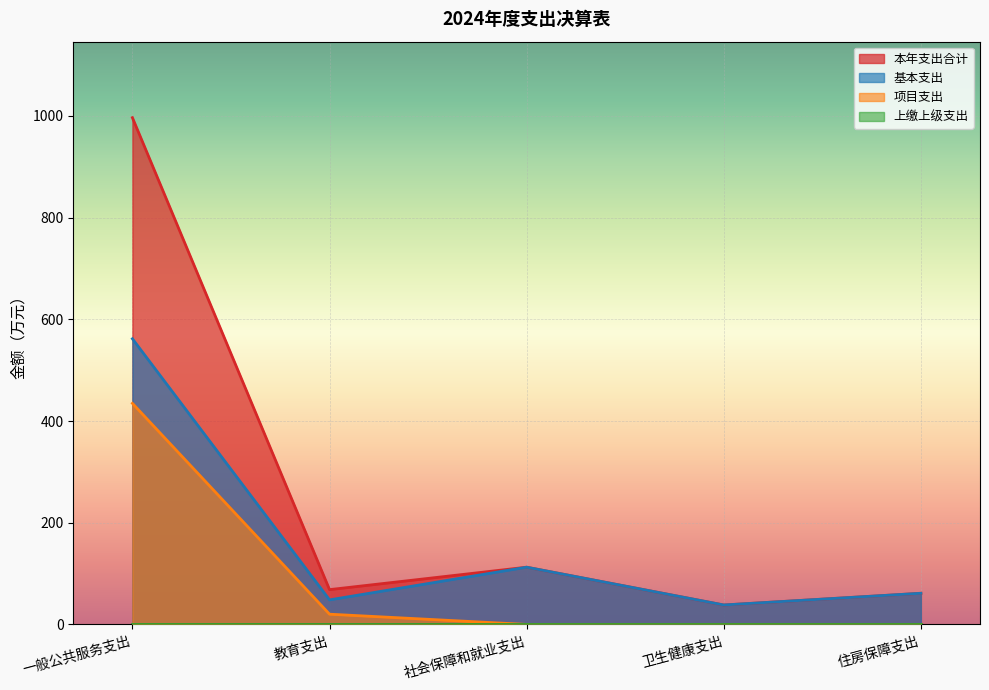

Where does the 本年支出合计 series first go above 68?

一般公共服务支出